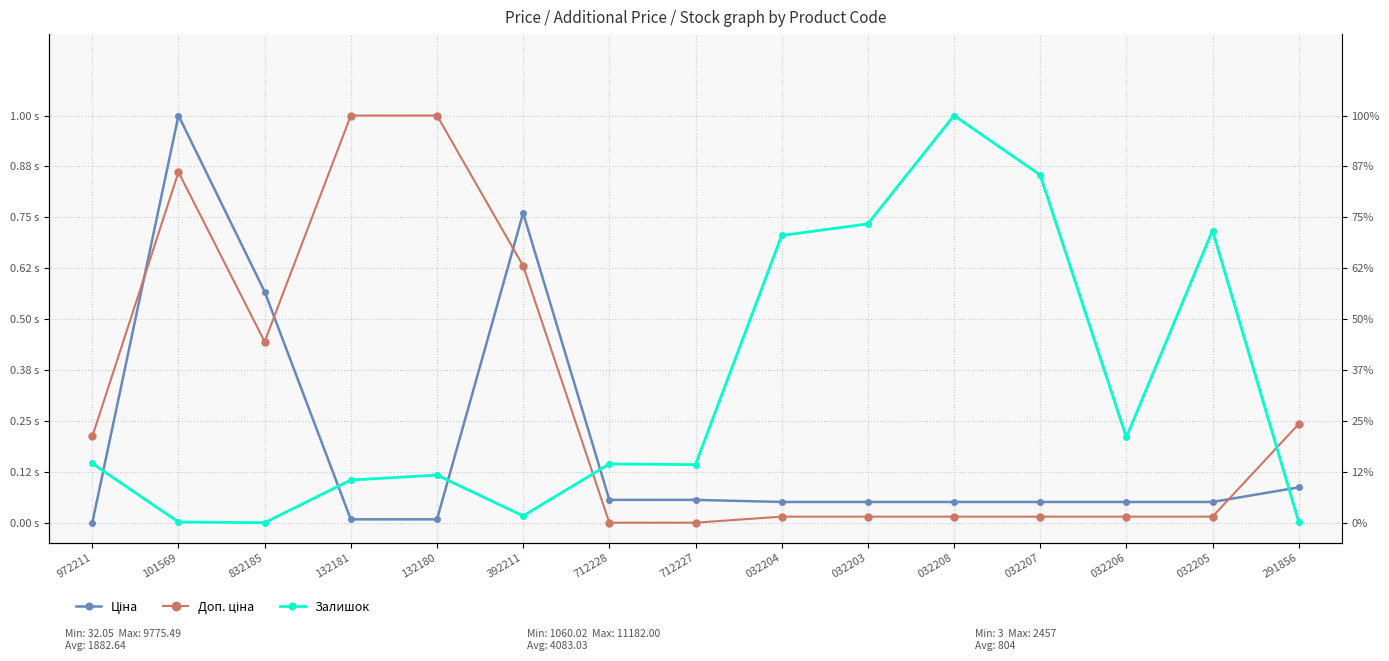

How many data points does each series have?

15